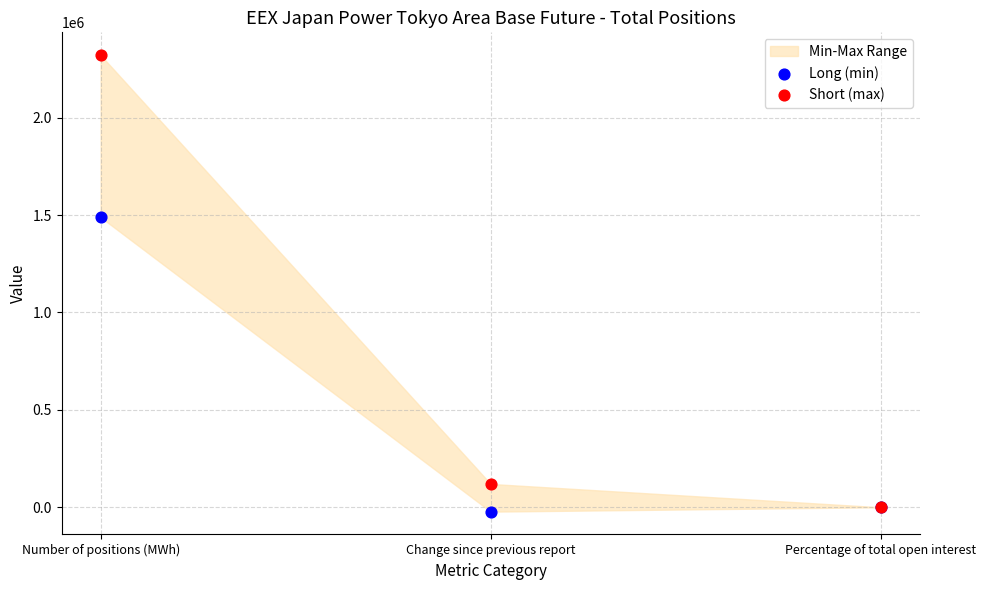

Across all series, what Y value is closest to 1149156?

1488672.0